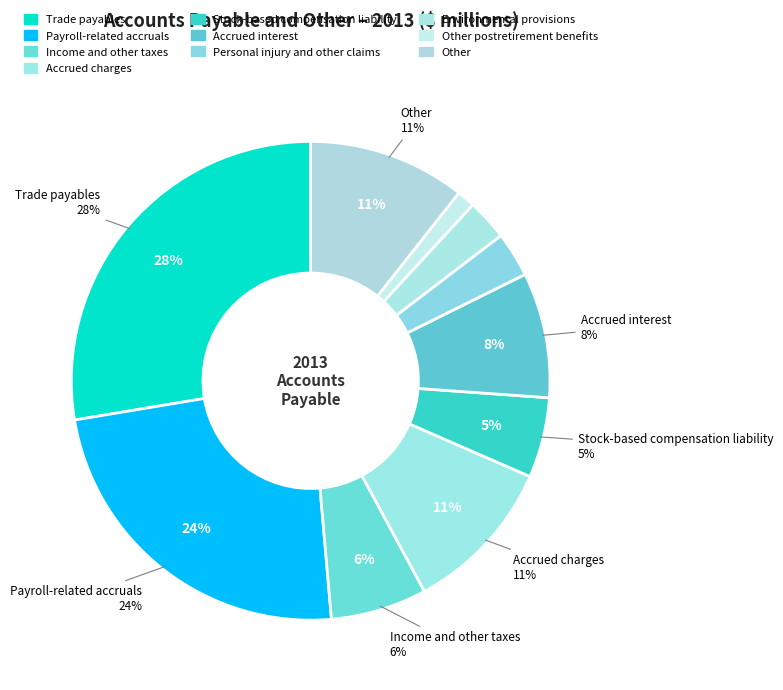

Do Other postretirement benefits and Trade payables together represent more than half of the pie?

No